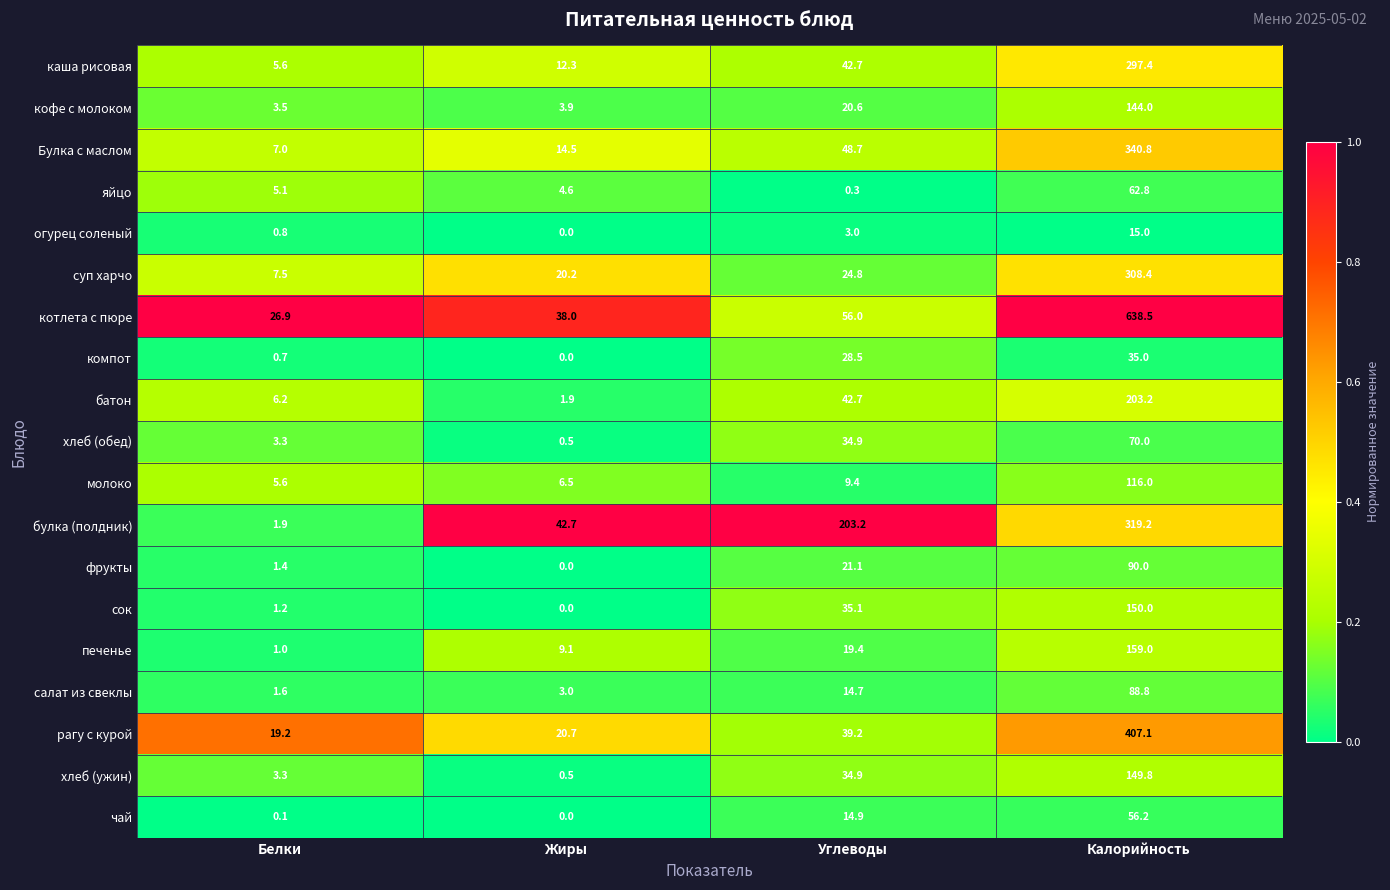

List the series in order of their peak value, lowest first.

огурец соленый, компот, чай, яйцо, хлеб (обед), салат из свеклы, фрукты, молоко, кофе с молоком, хлеб (ужин), сок, печенье, батон, каша рисовая, суп харчо, булка (полдник), Булка с маслом, рагу с курой, котлета с пюре